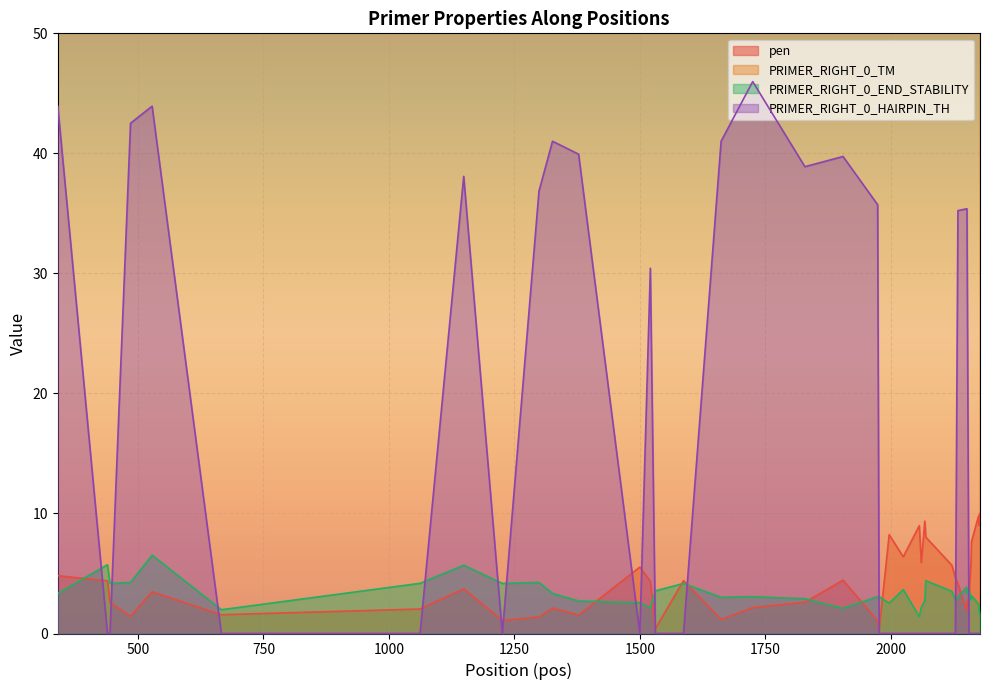

Between 1500 and 2070, which series saw the biggest shift?

pen